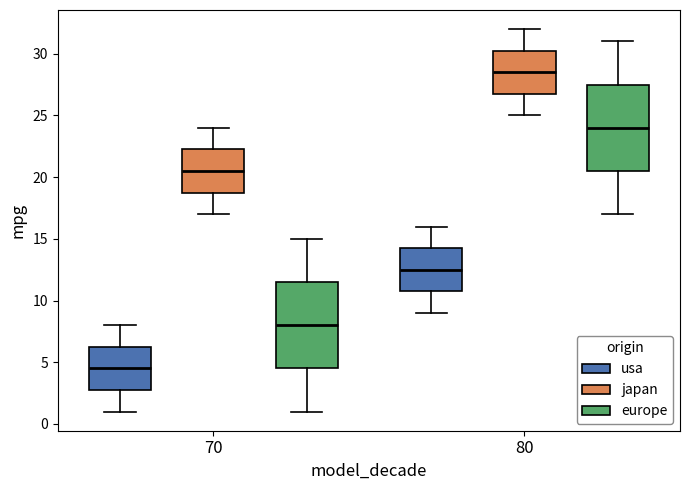

Reading left to right, transcribe this box plot: for each box, give where its median line is, the range the box spans, and where its two whiskers end, as read against the y-axis. The values are not printed on the chart, so give them approximately, as read against the axis.

70 (usa): median 4.5, box 3.0 to 6.5, whiskers 1.0 to 8.0
70 (japan): median 20.5, box 19.0 to 22.5, whiskers 17.0 to 24.0
70 (europe): median 8.0, box 4.5 to 11.5, whiskers 1.0 to 15.0
80 (usa): median 12.5, box 11.0 to 14.5, whiskers 9.0 to 16.0
80 (japan): median 28.5, box 27.0 to 30.5, whiskers 25.0 to 32.0
80 (europe): median 24.0, box 20.5 to 27.5, whiskers 17.0 to 31.0